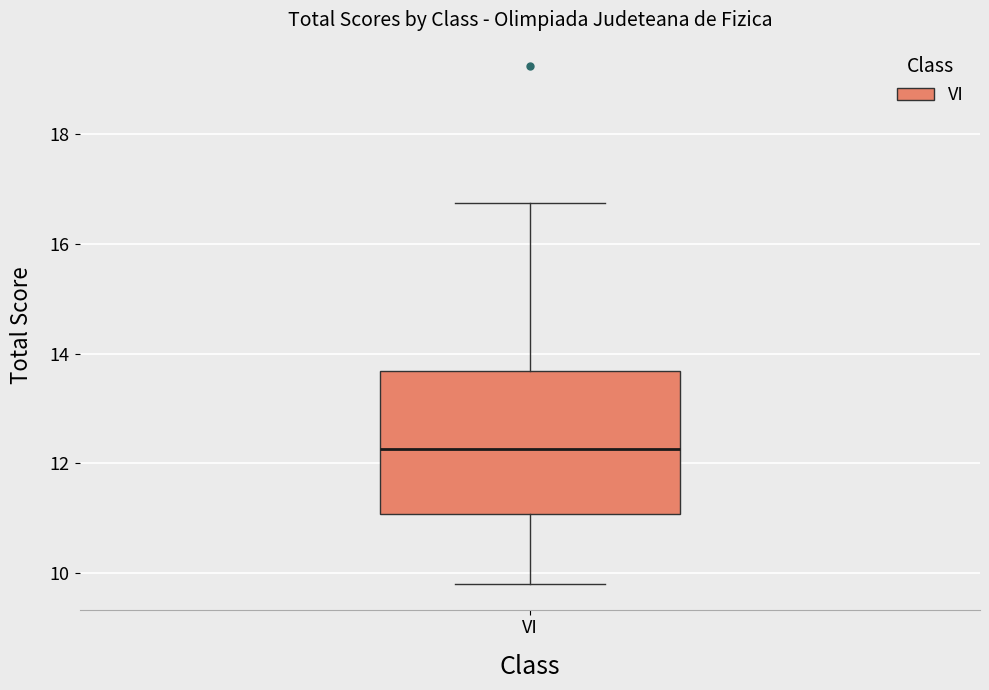

Where is the lower edge of the box for VI on the y-axis? The values are not printed on the chart, so give them approximately, as read against the axis.

11.0